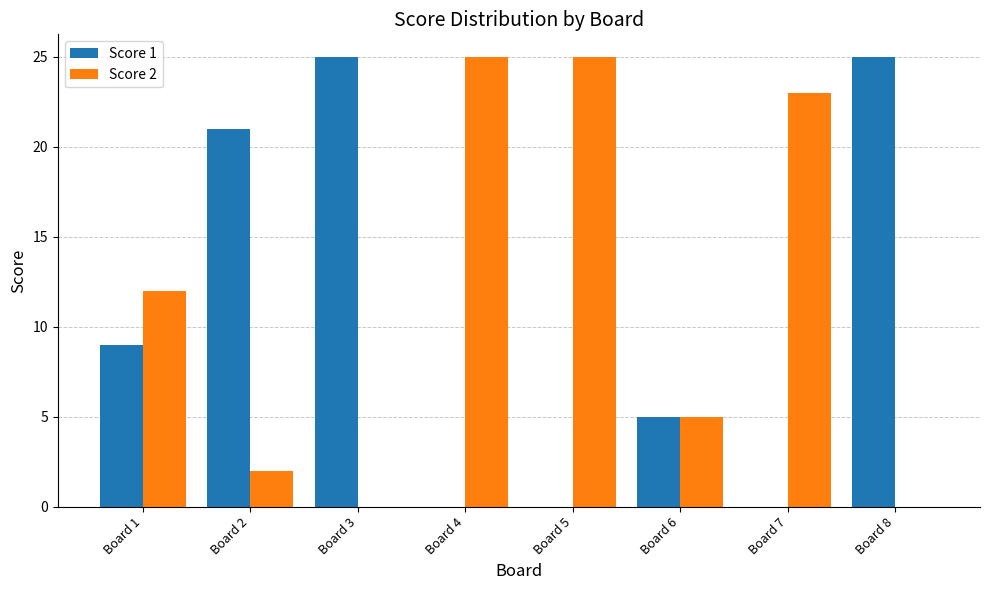

Between Board 4 and Board 6, which series saw the biggest shift?

Score 2